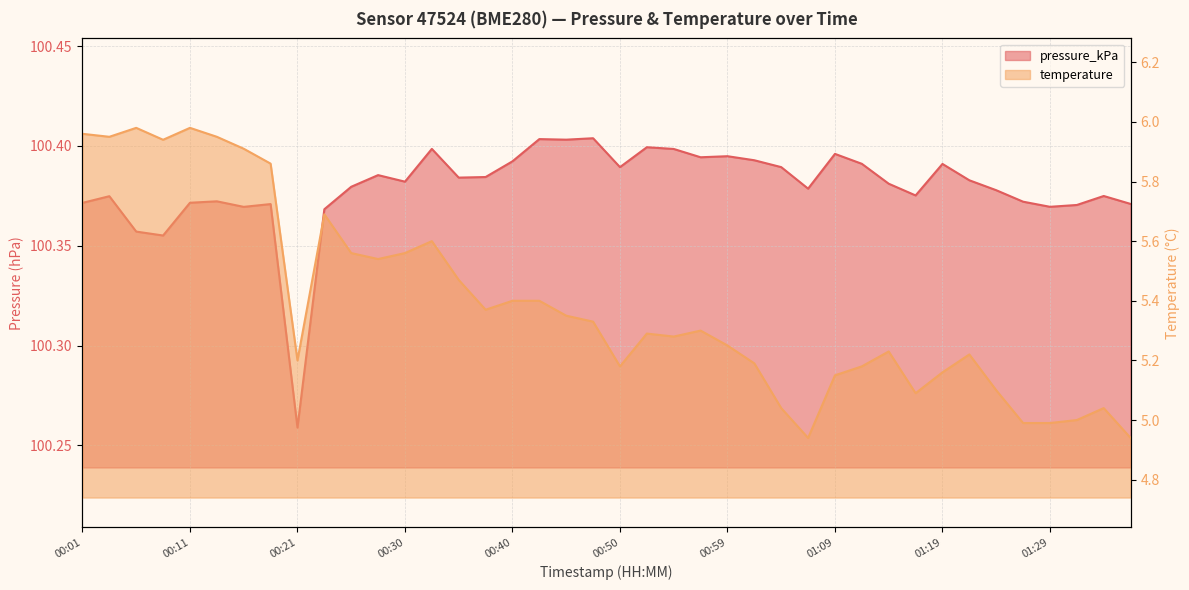

True or false: temperature has a value of 1.4 at 01:33.

False